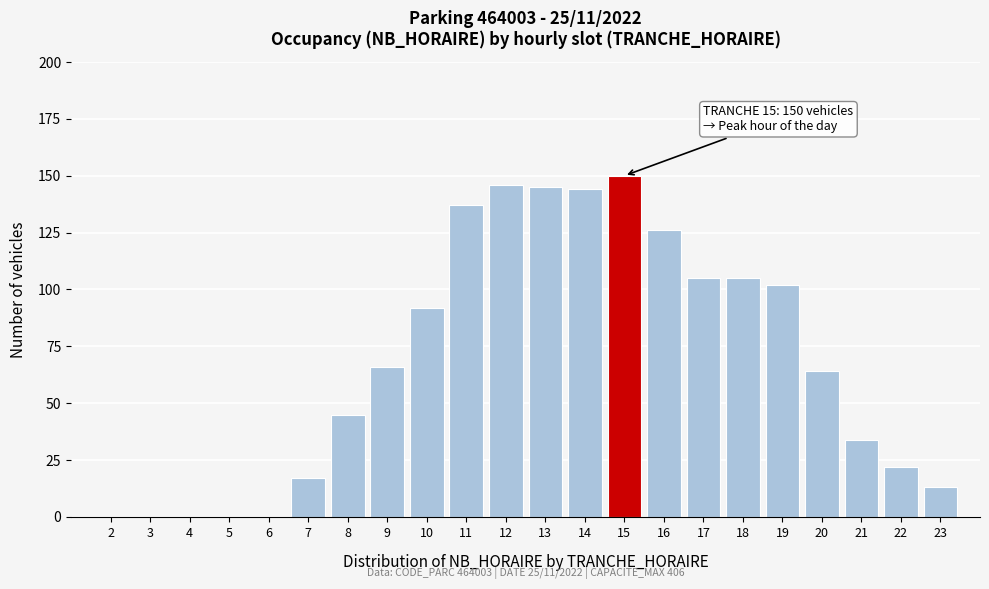

Reading left to right, extract all data points from this chart.

2=0	3=0	4=0	5=0	6=0	7=17	8=45	9=66	10=92	11=137	12=146	13=145	14=144	15=150	16=126	17=105	18=105	19=102	20=64	21=34	22=22	23=13